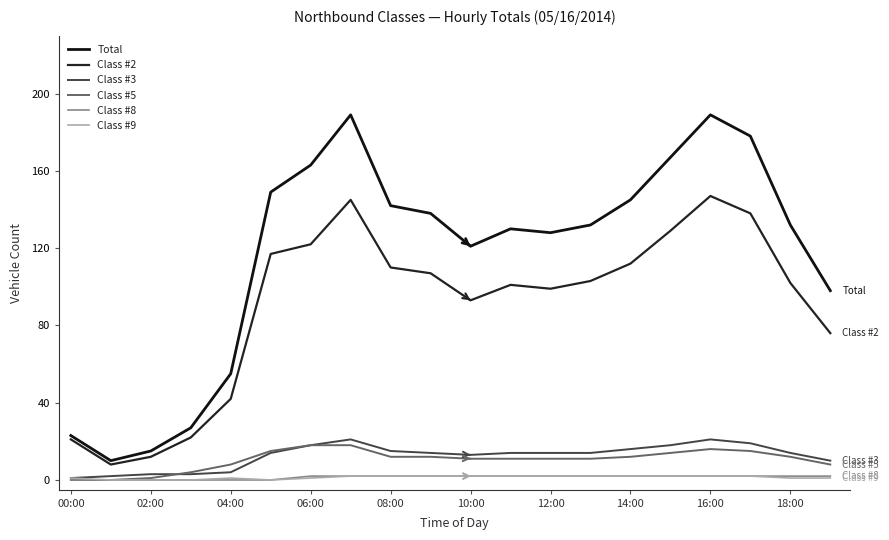

How many lines are shown in the chart?

6